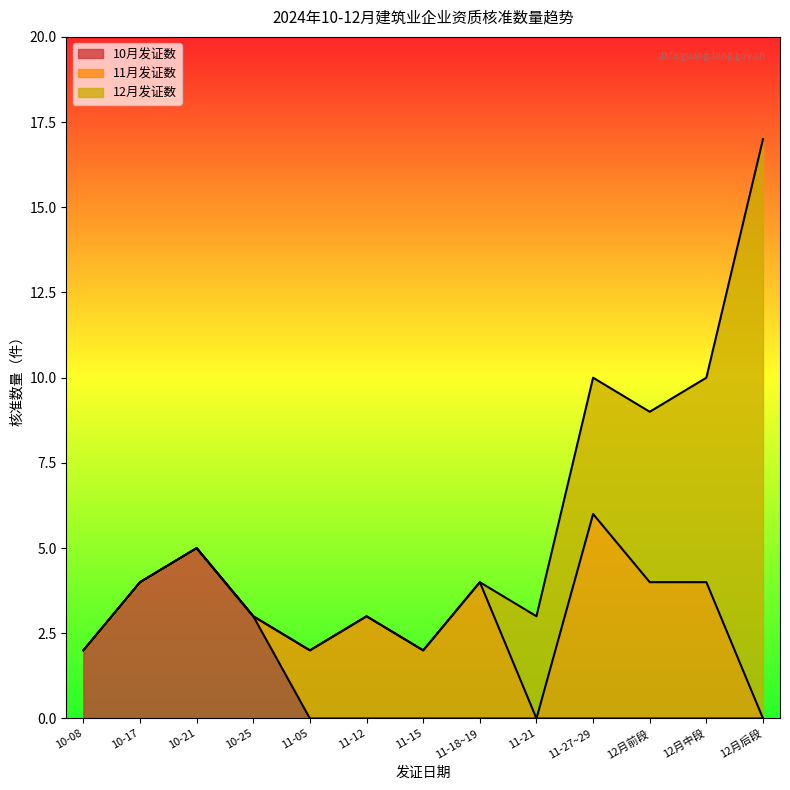

The 12月 series shows 2 at 7. True or false?

True